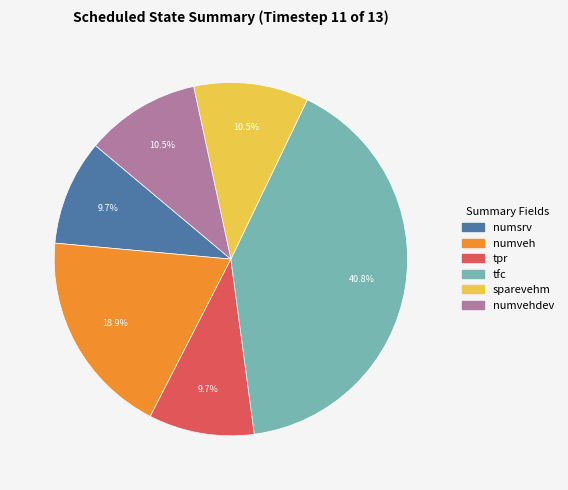

Is there a majority slice in this chart?

No